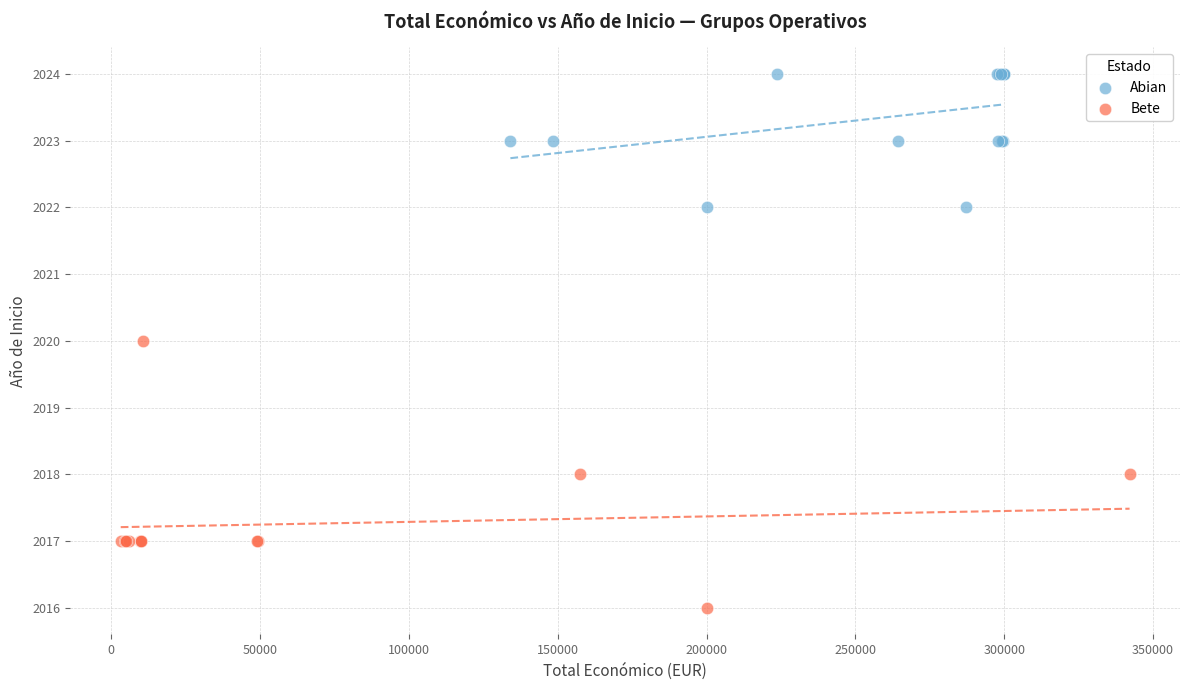

Which series has the largest Y range (max minus min)?

Bete